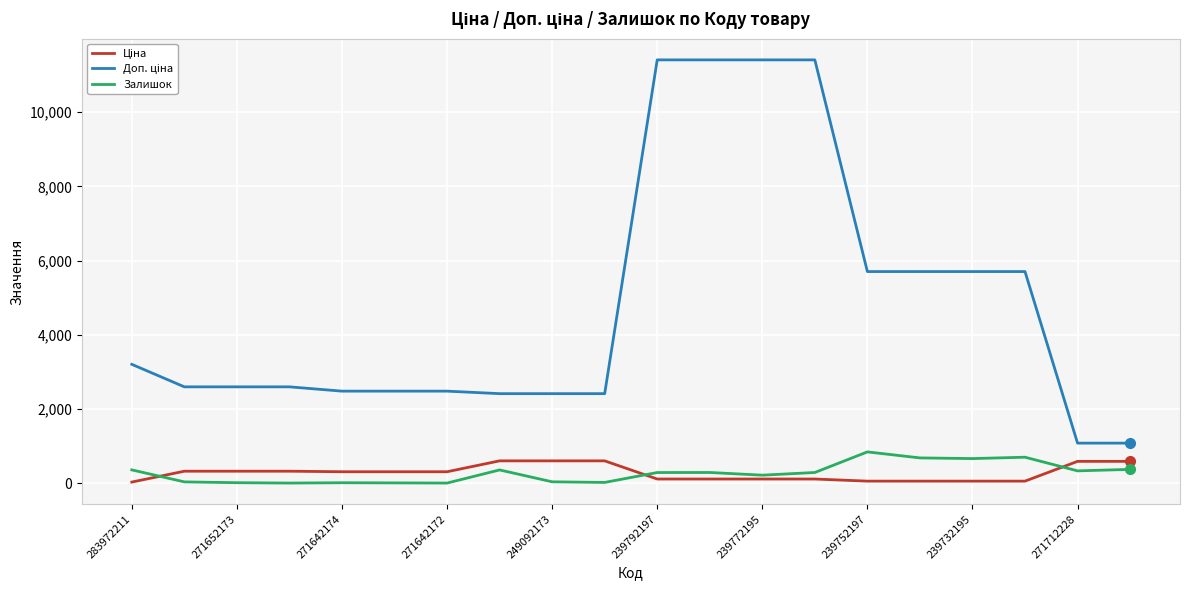

What is the maximum value shown in the chart?

11410.0